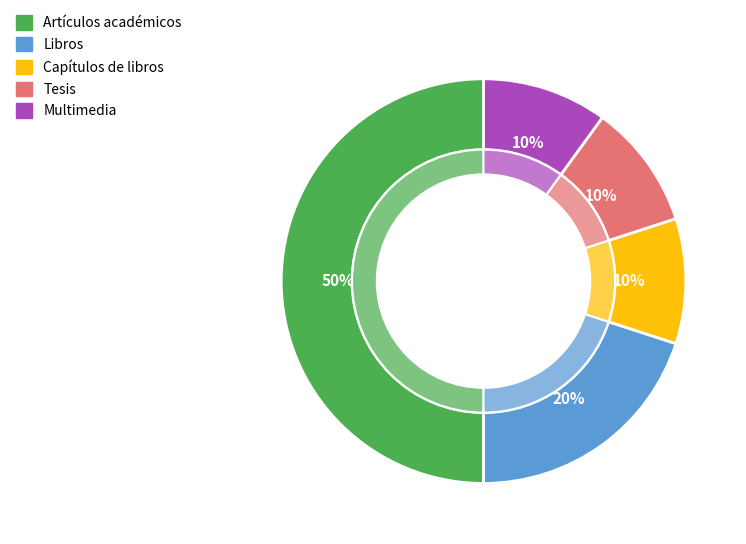

Is there any slice that represents more than half of the pie?

No